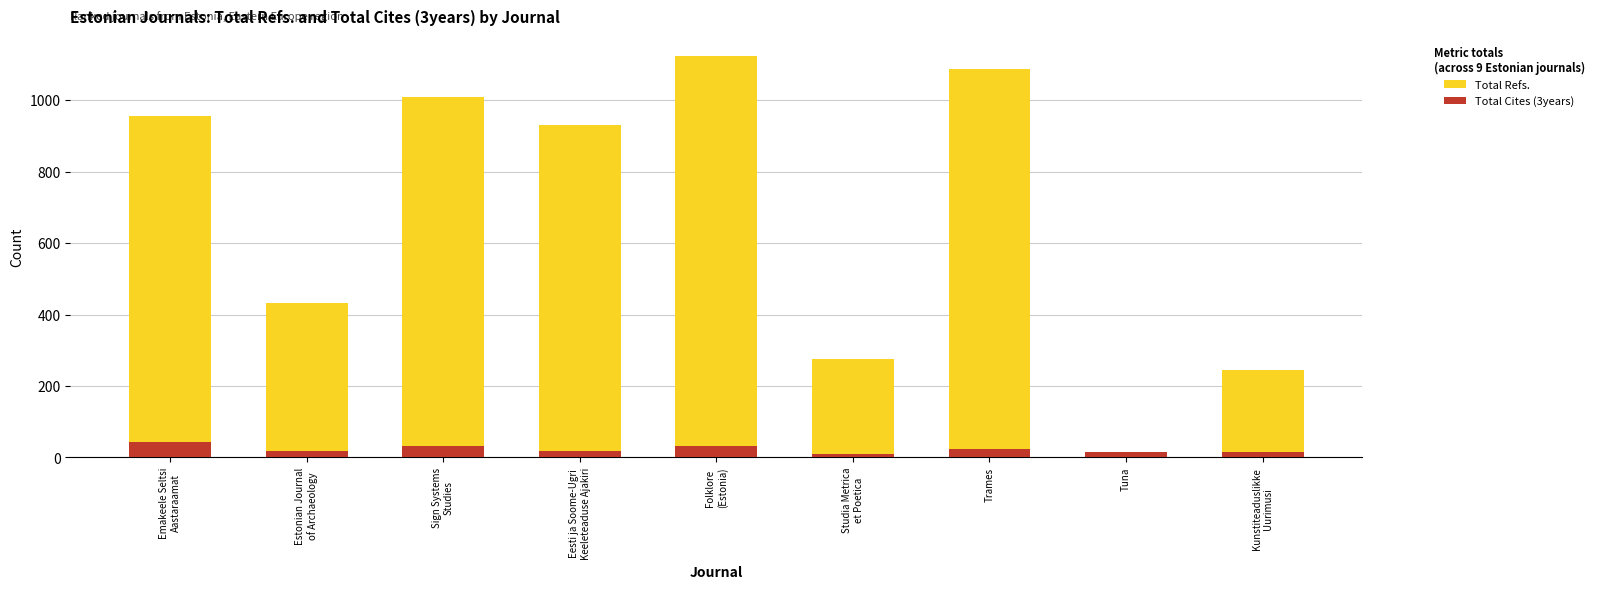

Reading left to right, list all the values displayed in this chart.

Total Refs.: 956	433	1010	930	1123	275	1088	0	246
Total Cites (3years): 43	18	31	17	32	11	24	16	16